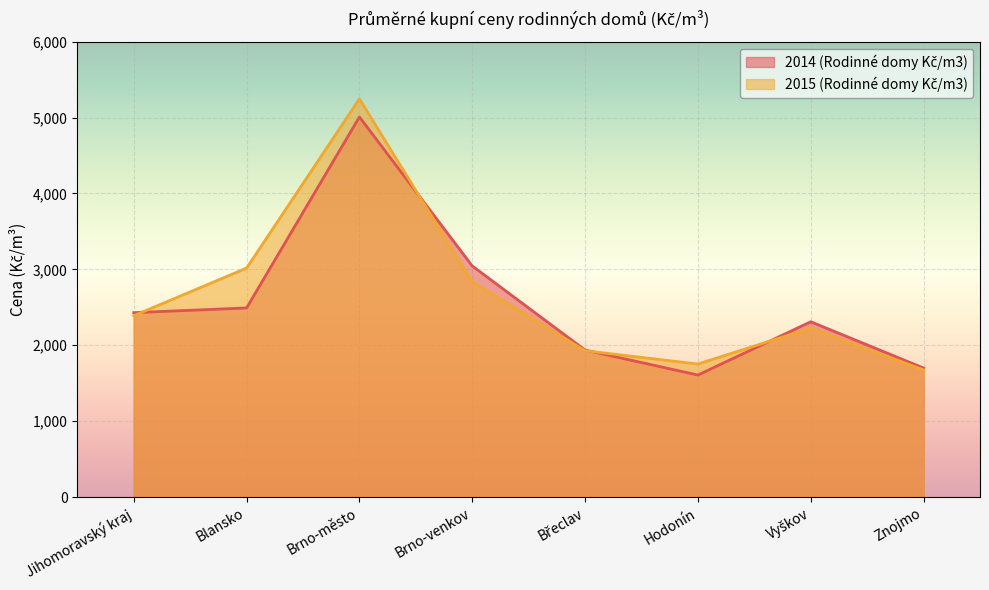

Rank the series by their average value, from lowest to highest.

2014 (Rodinné domy Kč/m3), 2015 (Rodinné domy Kč/m3)